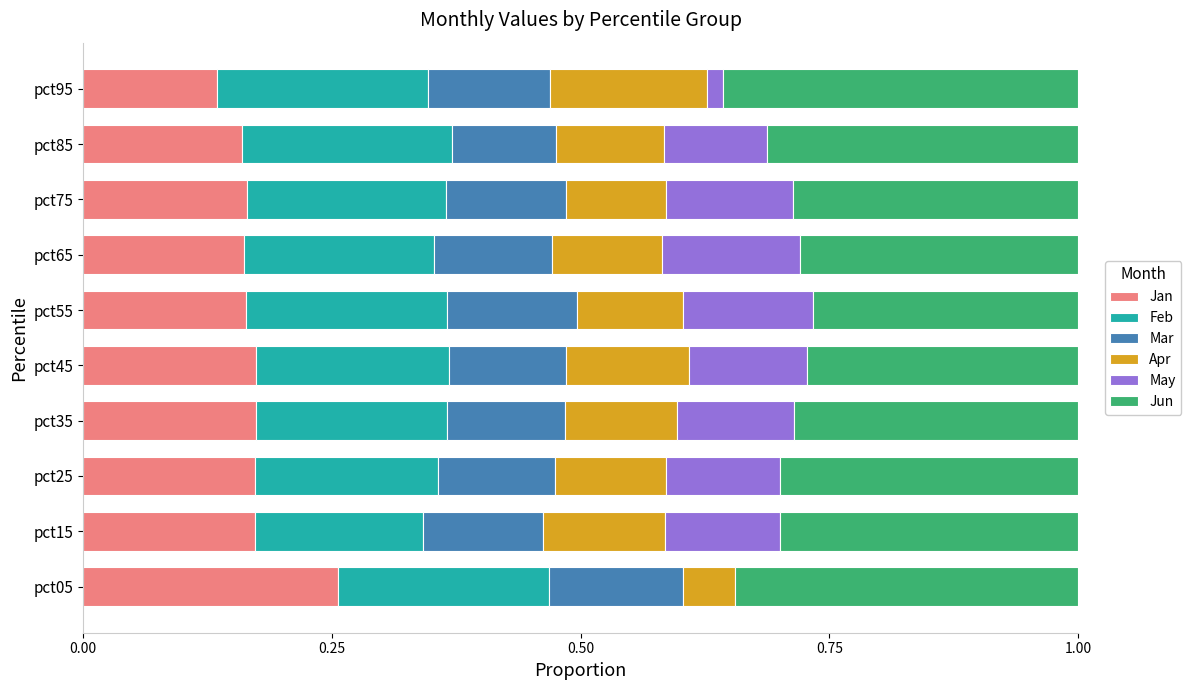

What is the sum of all Mar values?

1.2